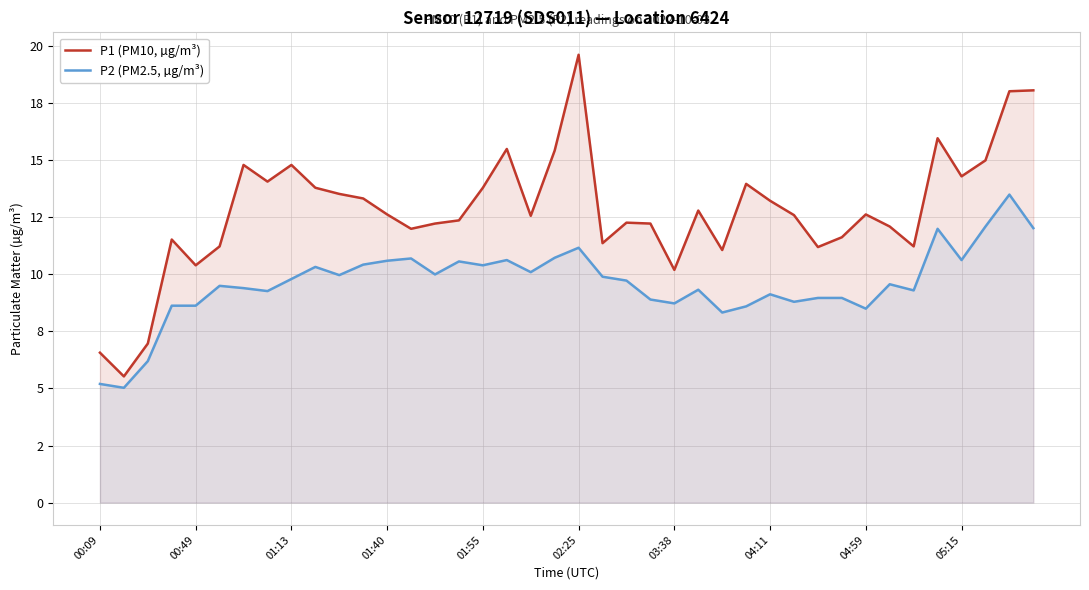

Rank the categories by P2 (PM2.5, µg/m³) value from highest to lowest.

38, 37, 39, 35, 20, 19, 13, 17, 36, 12, 15, 11, 16, 05:15, 18, 14, 10, 21, 04:59, 22, 33, 02:25, 03:38, 25, 34, 04:11, 28, 30, 31, 23, 29, 24, 01:40, 01:55, 27, 32, 26, 01:13, 00:09, 00:49